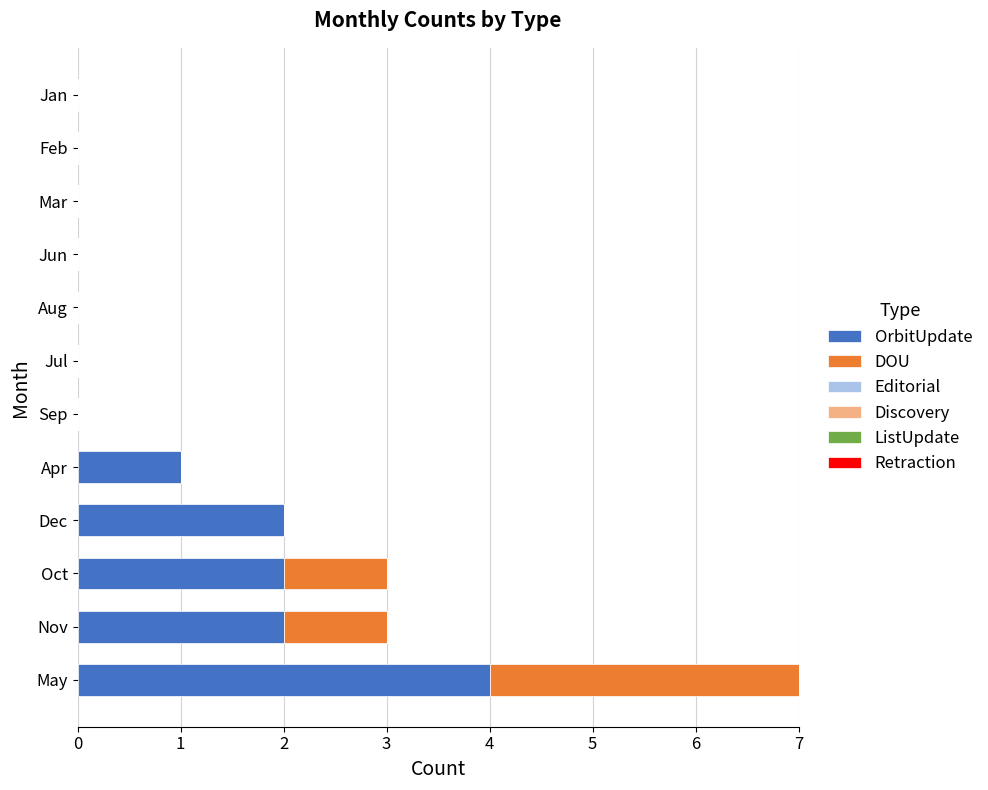

What is the total value across all series at Oct?

3